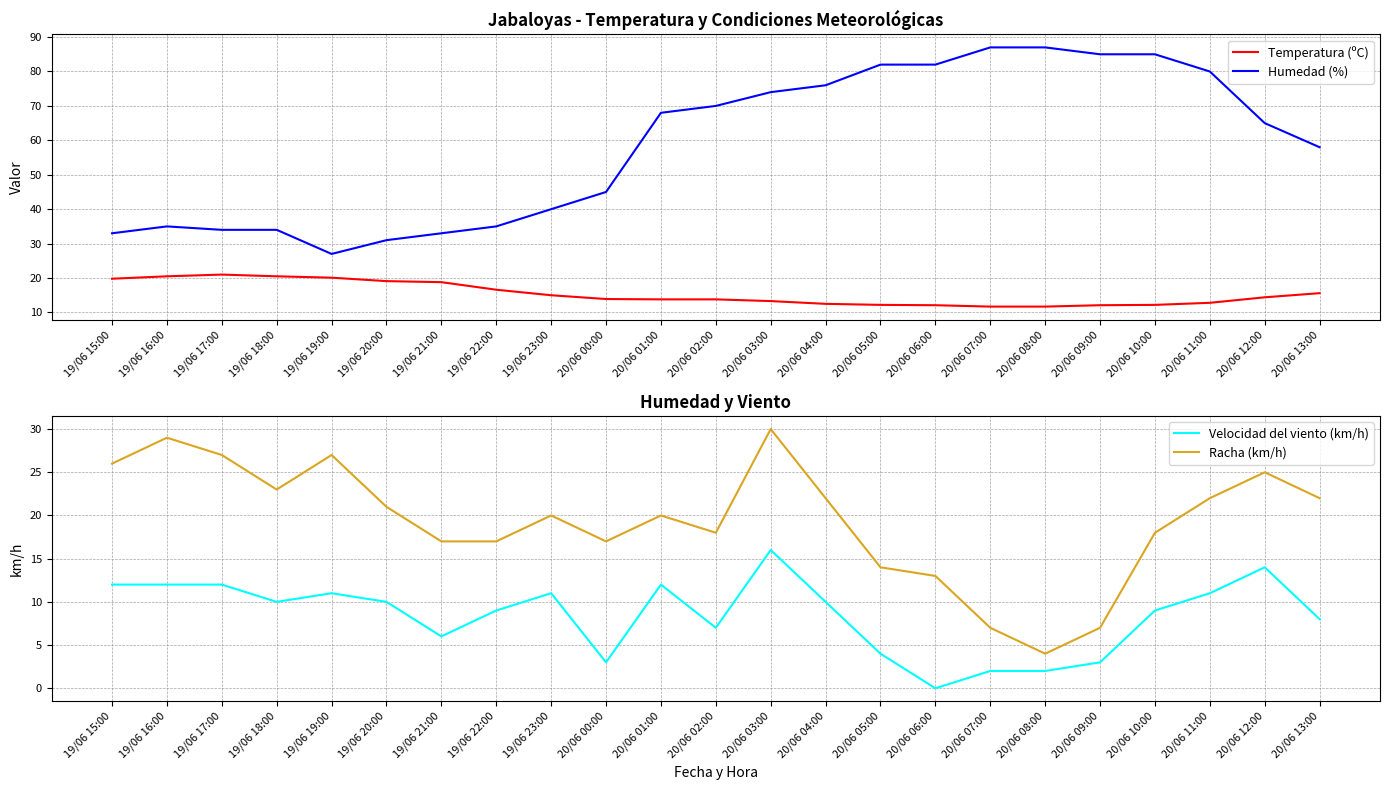

What is the average value of the Temperatura (ºC) series?

15.4